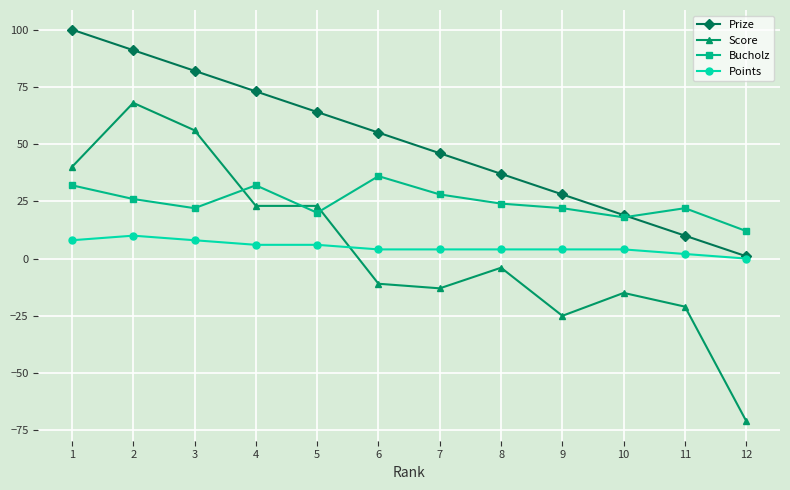

What is the minimum value shown in the chart?

-71